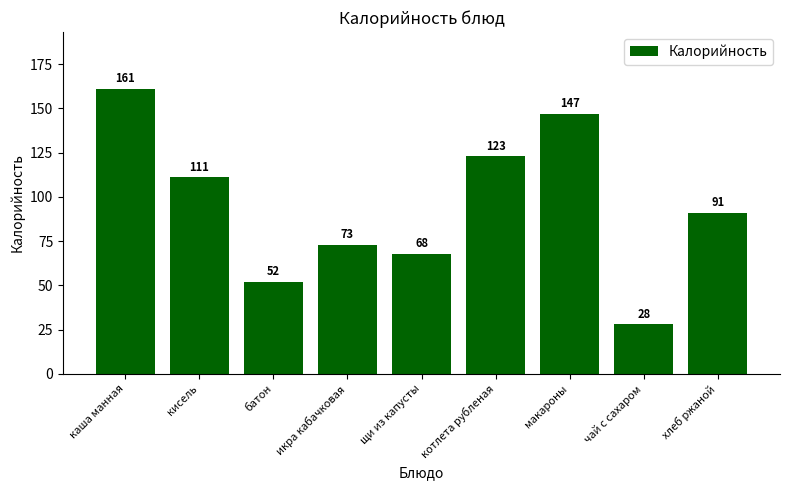

True or false: the data shows 52 at батон.

True